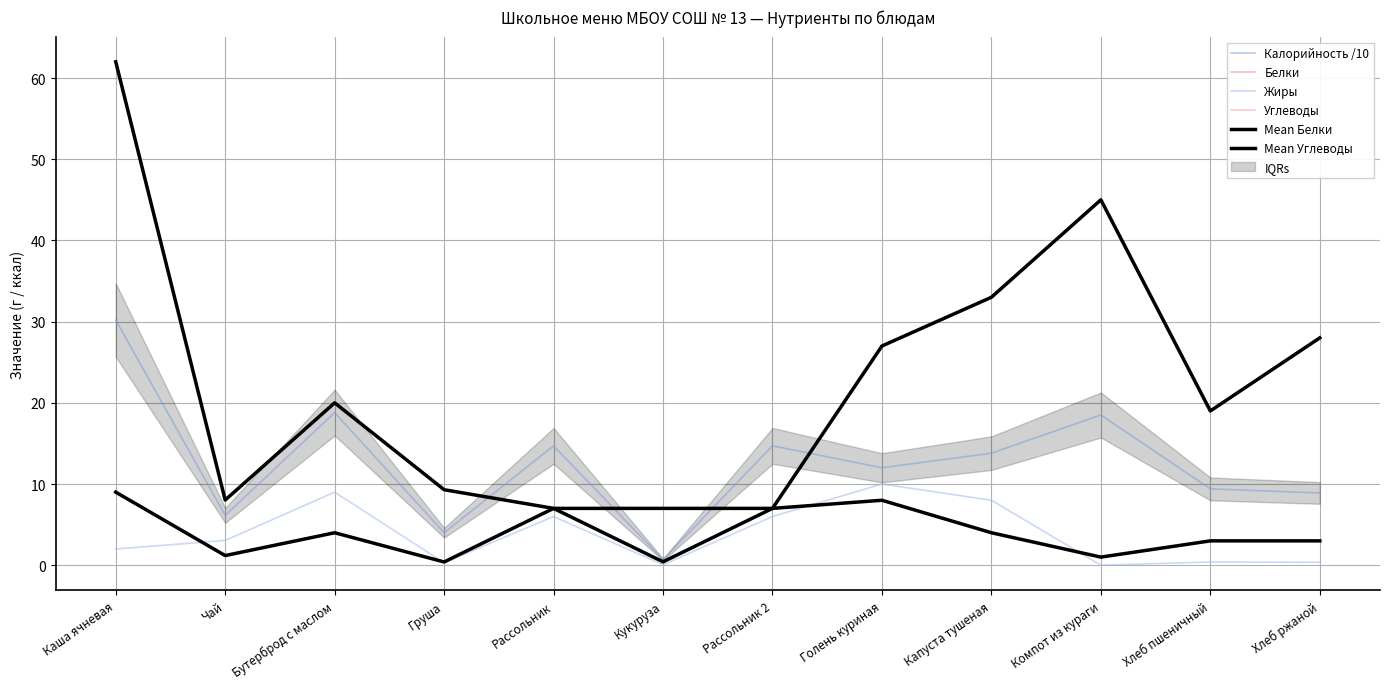

What is the value of the Белки point at the 3rd from the left?

4.0